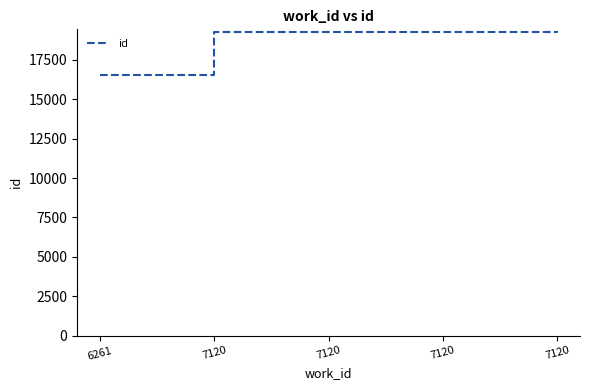

How many lines are shown in the chart?

1